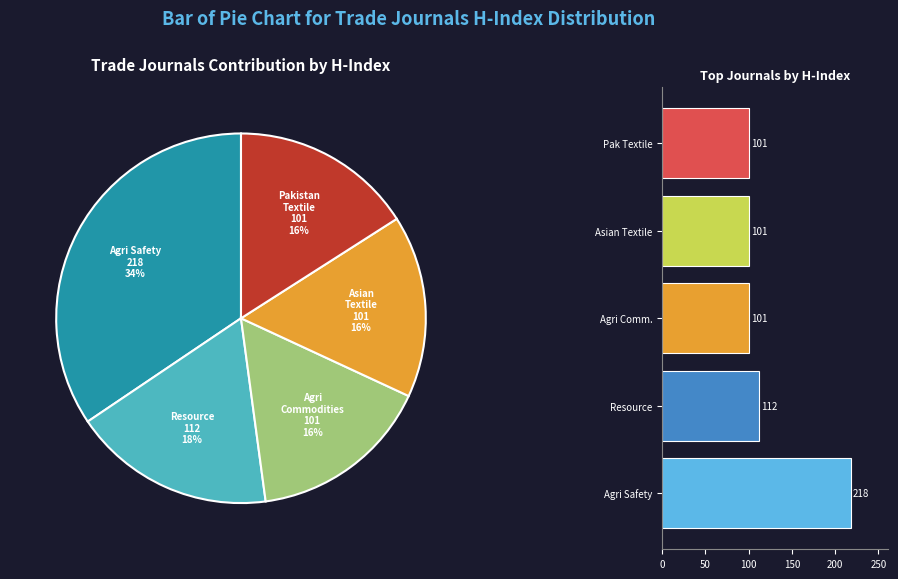

How many segments does this pie chart have?

5